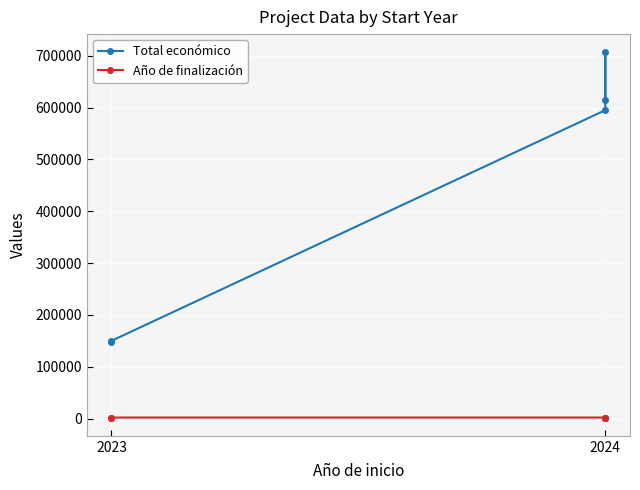

At which label is Año de finalización closest to 2026?

2023